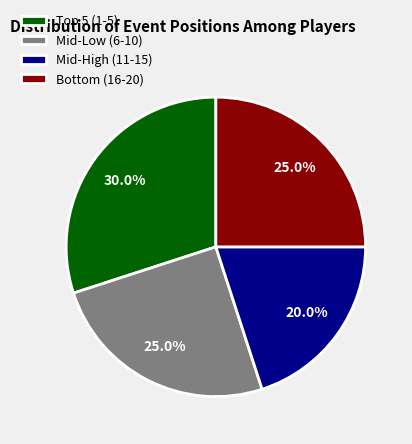

Does any single category account for the majority?

No